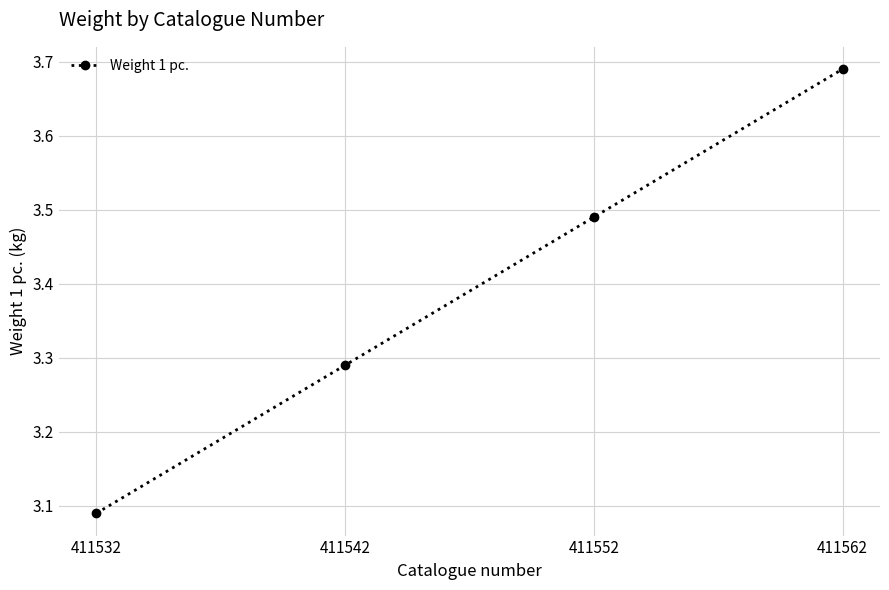

True or false: there are more than 1 points higher than both neighbors.

False